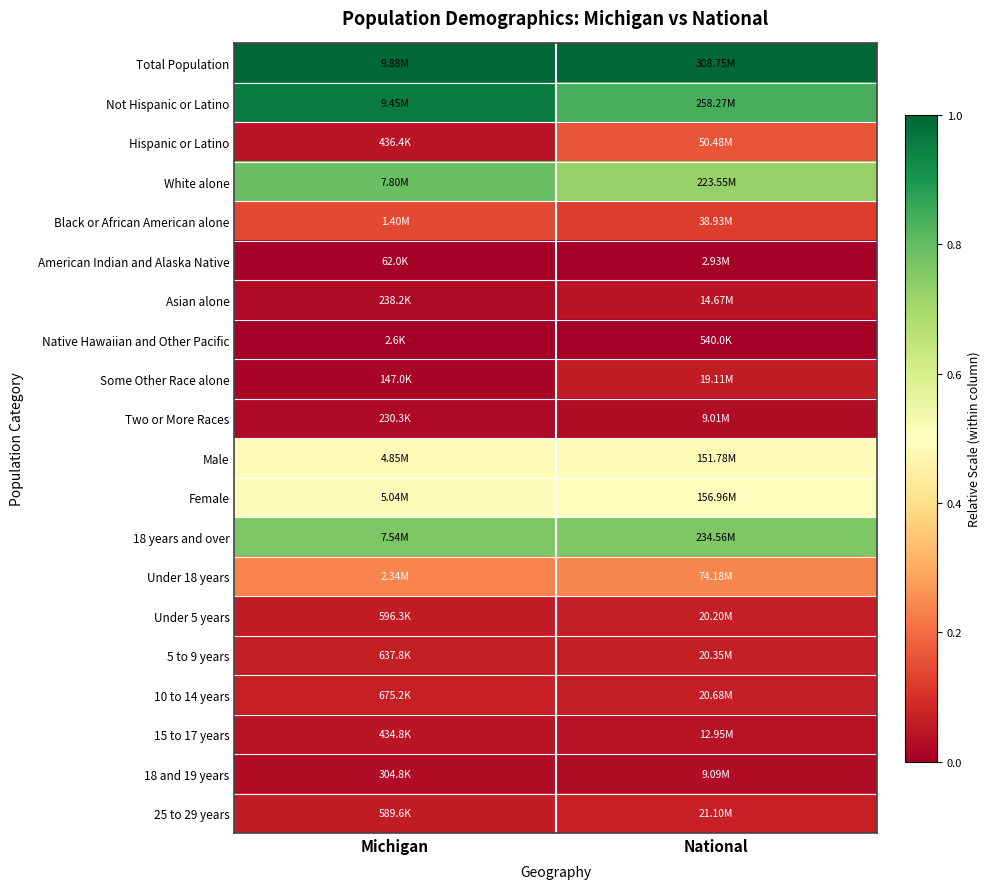

Reading left to right, transcribe all the data shown in this chart.

Total Population: Michigan=1.0	National=1.0
Not Hispanic or Latino: Michigan=1.0	National=0.8
Hispanic or Latino: Michigan=0.0	National=0.2
White alone: Michigan=0.8	National=0.7
Black or African American alone: Michigan=0.1	National=0.1
American Indian and Alaska Native: Michigan=0.0	National=0.0
Asian alone: Michigan=0.0	National=0.0
Native Hawaiian and Other Pacific: Michigan=0.0	National=0.0
Some Other Race alone: Michigan=0.0	National=0.1
Two or More Races: Michigan=0.0	National=0.0
Male: Michigan=0.5	National=0.5
Female: Michigan=0.5	National=0.5
18 years and over: Michigan=0.8	National=0.8
Under 18 years: Michigan=0.2	National=0.2
Under 5 years: Michigan=0.1	National=0.1
5 to 9 years: Michigan=0.1	National=0.1
10 to 14 years: Michigan=0.1	National=0.1
15 to 17 years: Michigan=0.0	National=0.0
18 and 19 years: Michigan=0.0	National=0.0
25 to 29 years: Michigan=0.1	National=0.1